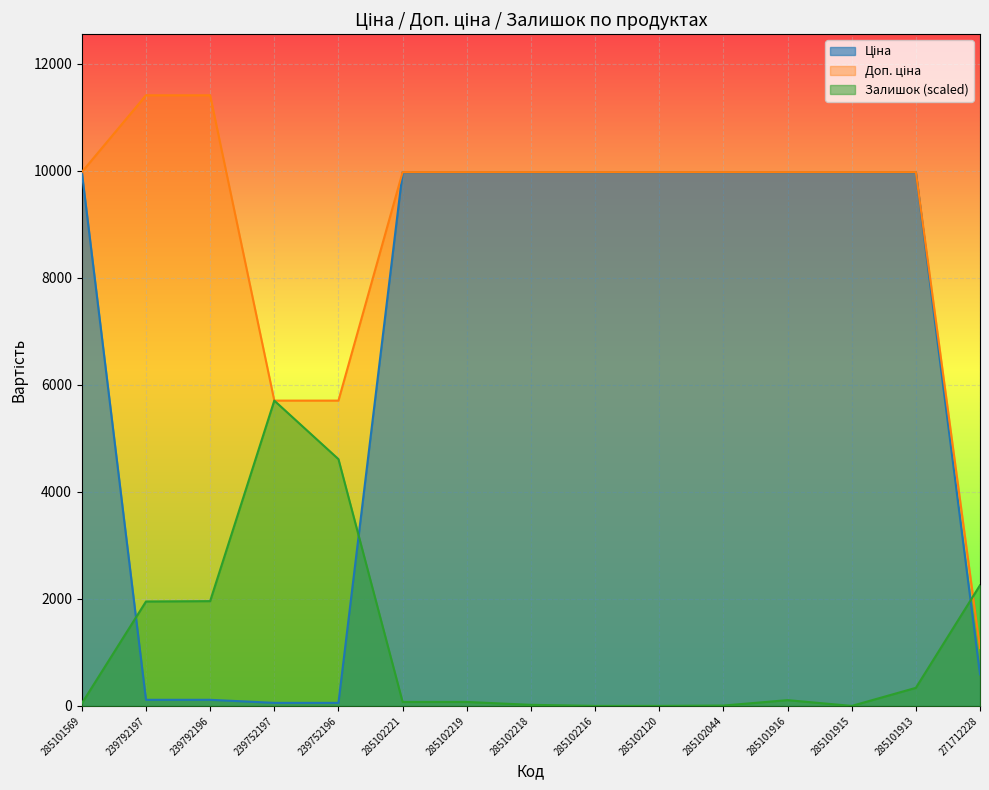

What is the sum of all Залишок values?

17148.8